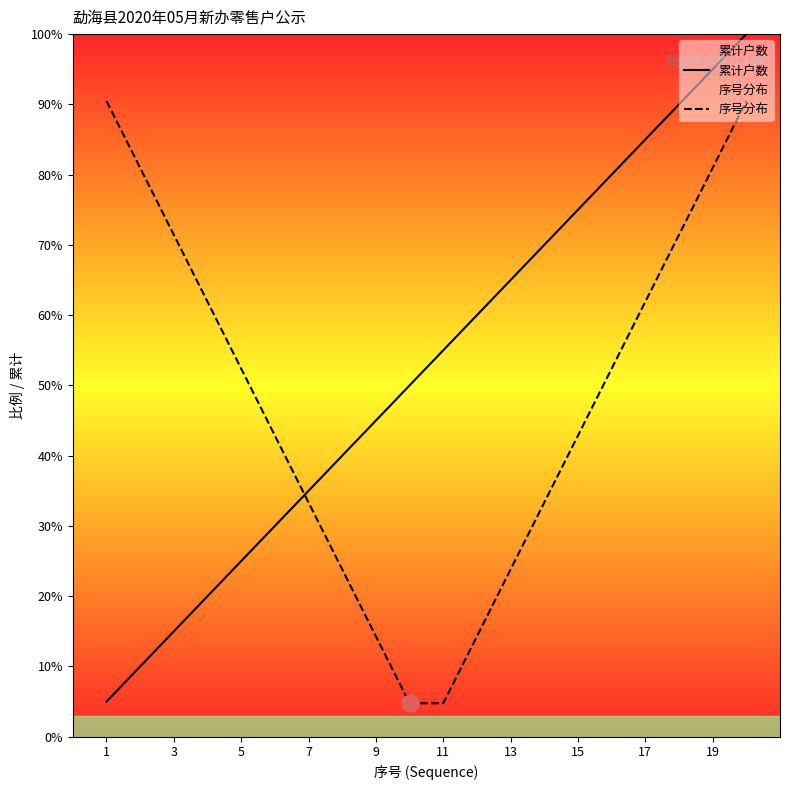

How many values in the 累计户数 series exceed 55?

10